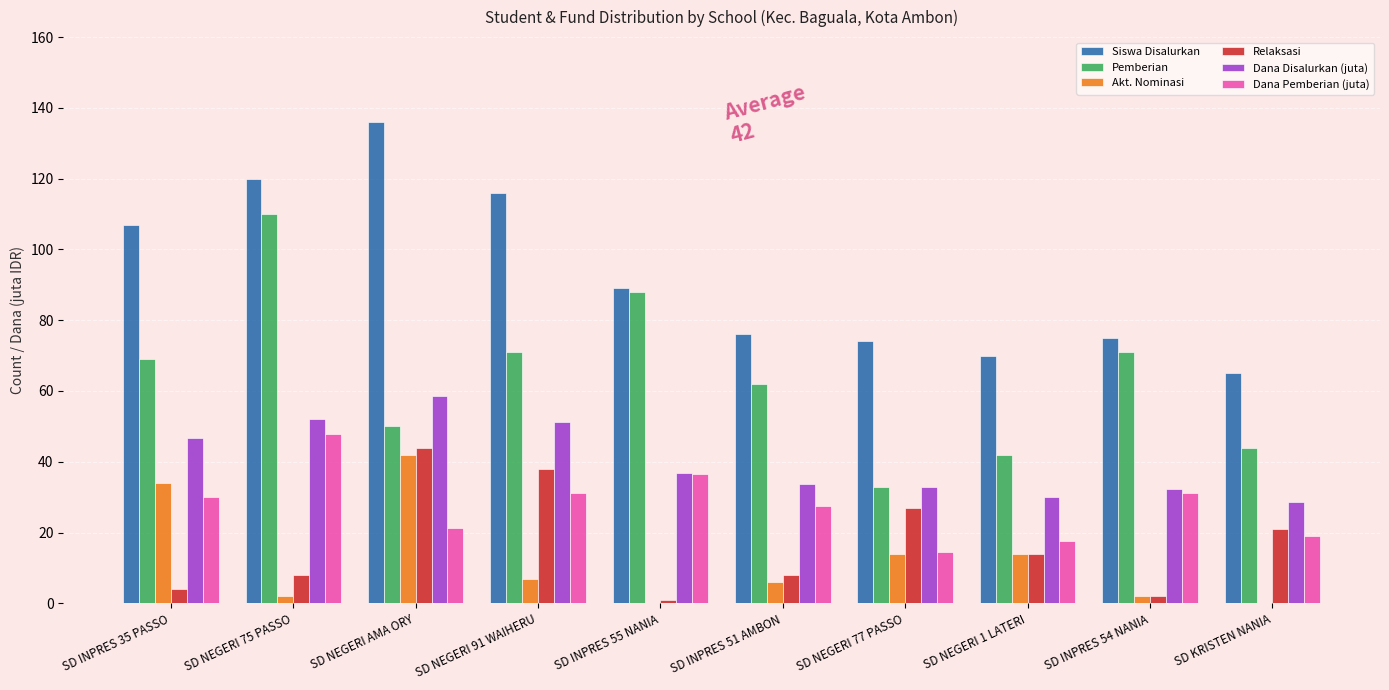

True or false: Siswa Disalurkan has a value of 46.5 at SD INPRES 51 AMBON.

False